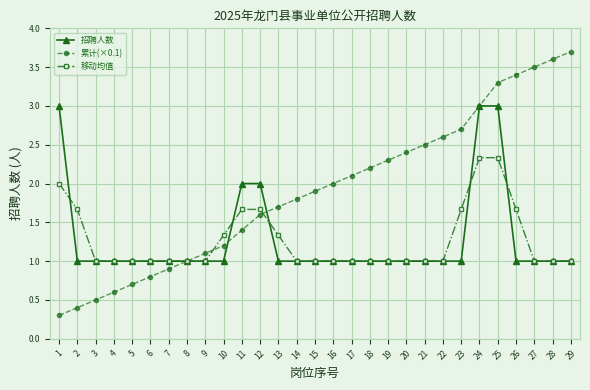

The 招聘人数 series shows 1.0 at 9. True or false?

True